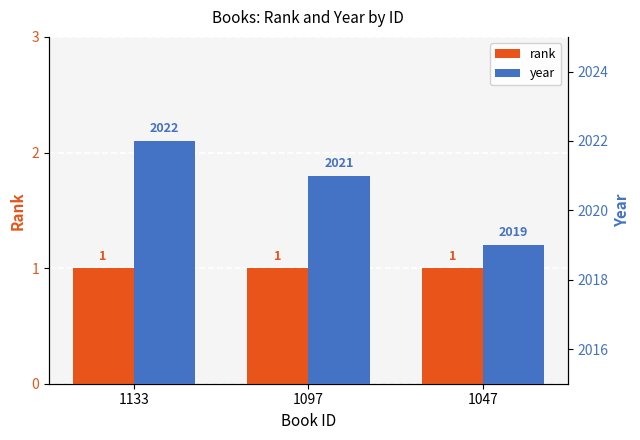

Reading right to left, what are all the values shown in this chart?

rank: 1047=1	1097=1	1133=1
year: 1047=2019	1097=2021	1133=2022